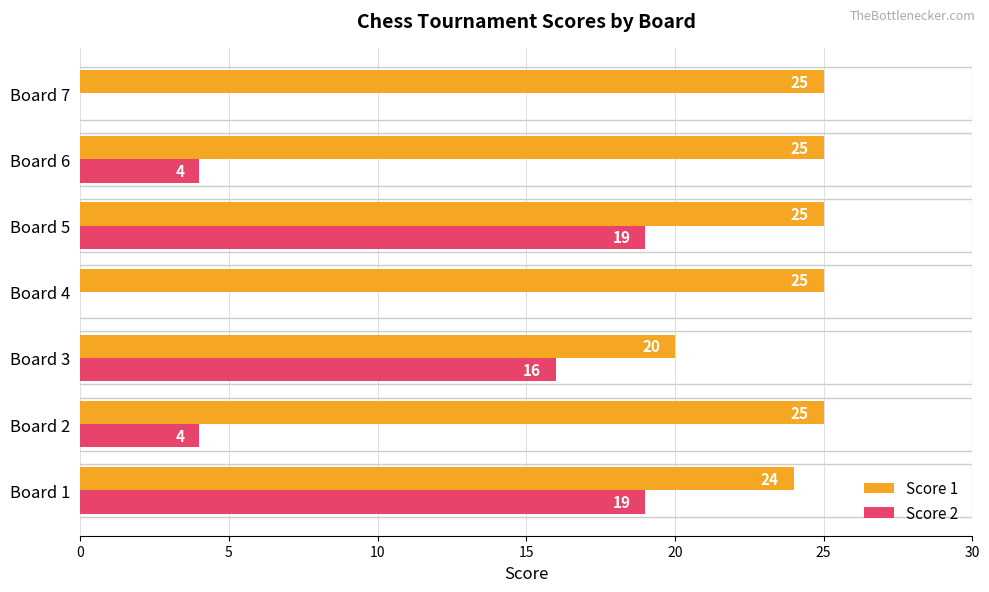

At which category is the sum across all series the highest?

Board 5